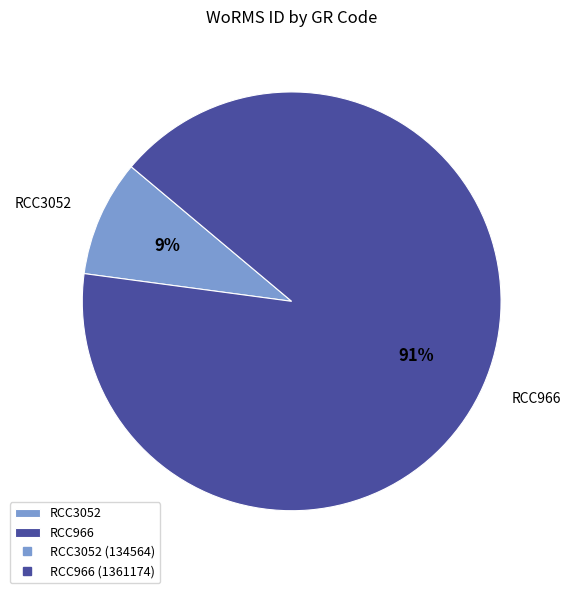

Which has a higher value, RCC3052 or RCC966?

RCC966